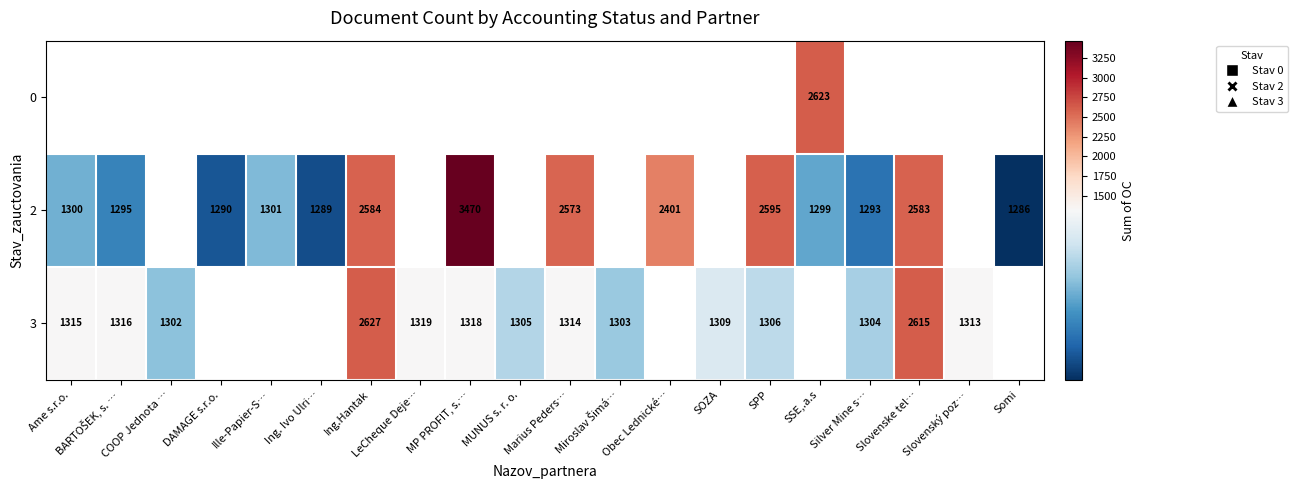

Which has a higher value, SOZA or MP PROFIT, s.…?

MP PROFIT, s.…